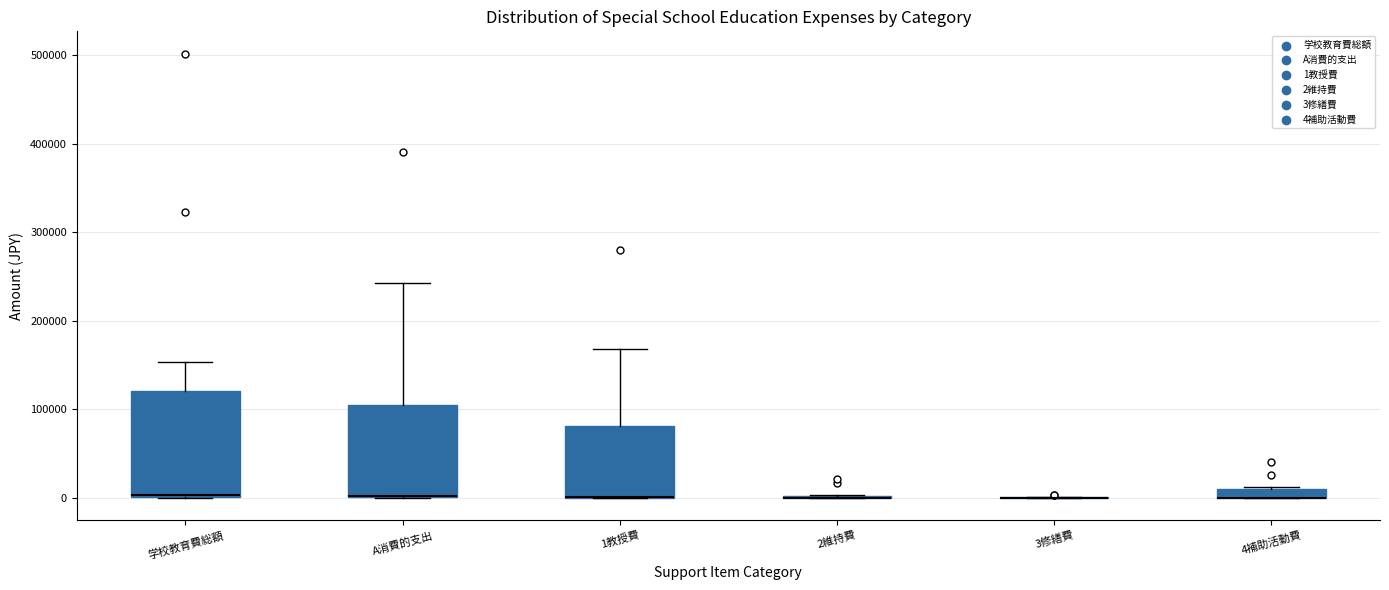

Which box is the tallest, from its lower edge to its upper edge?

学校教育費総額